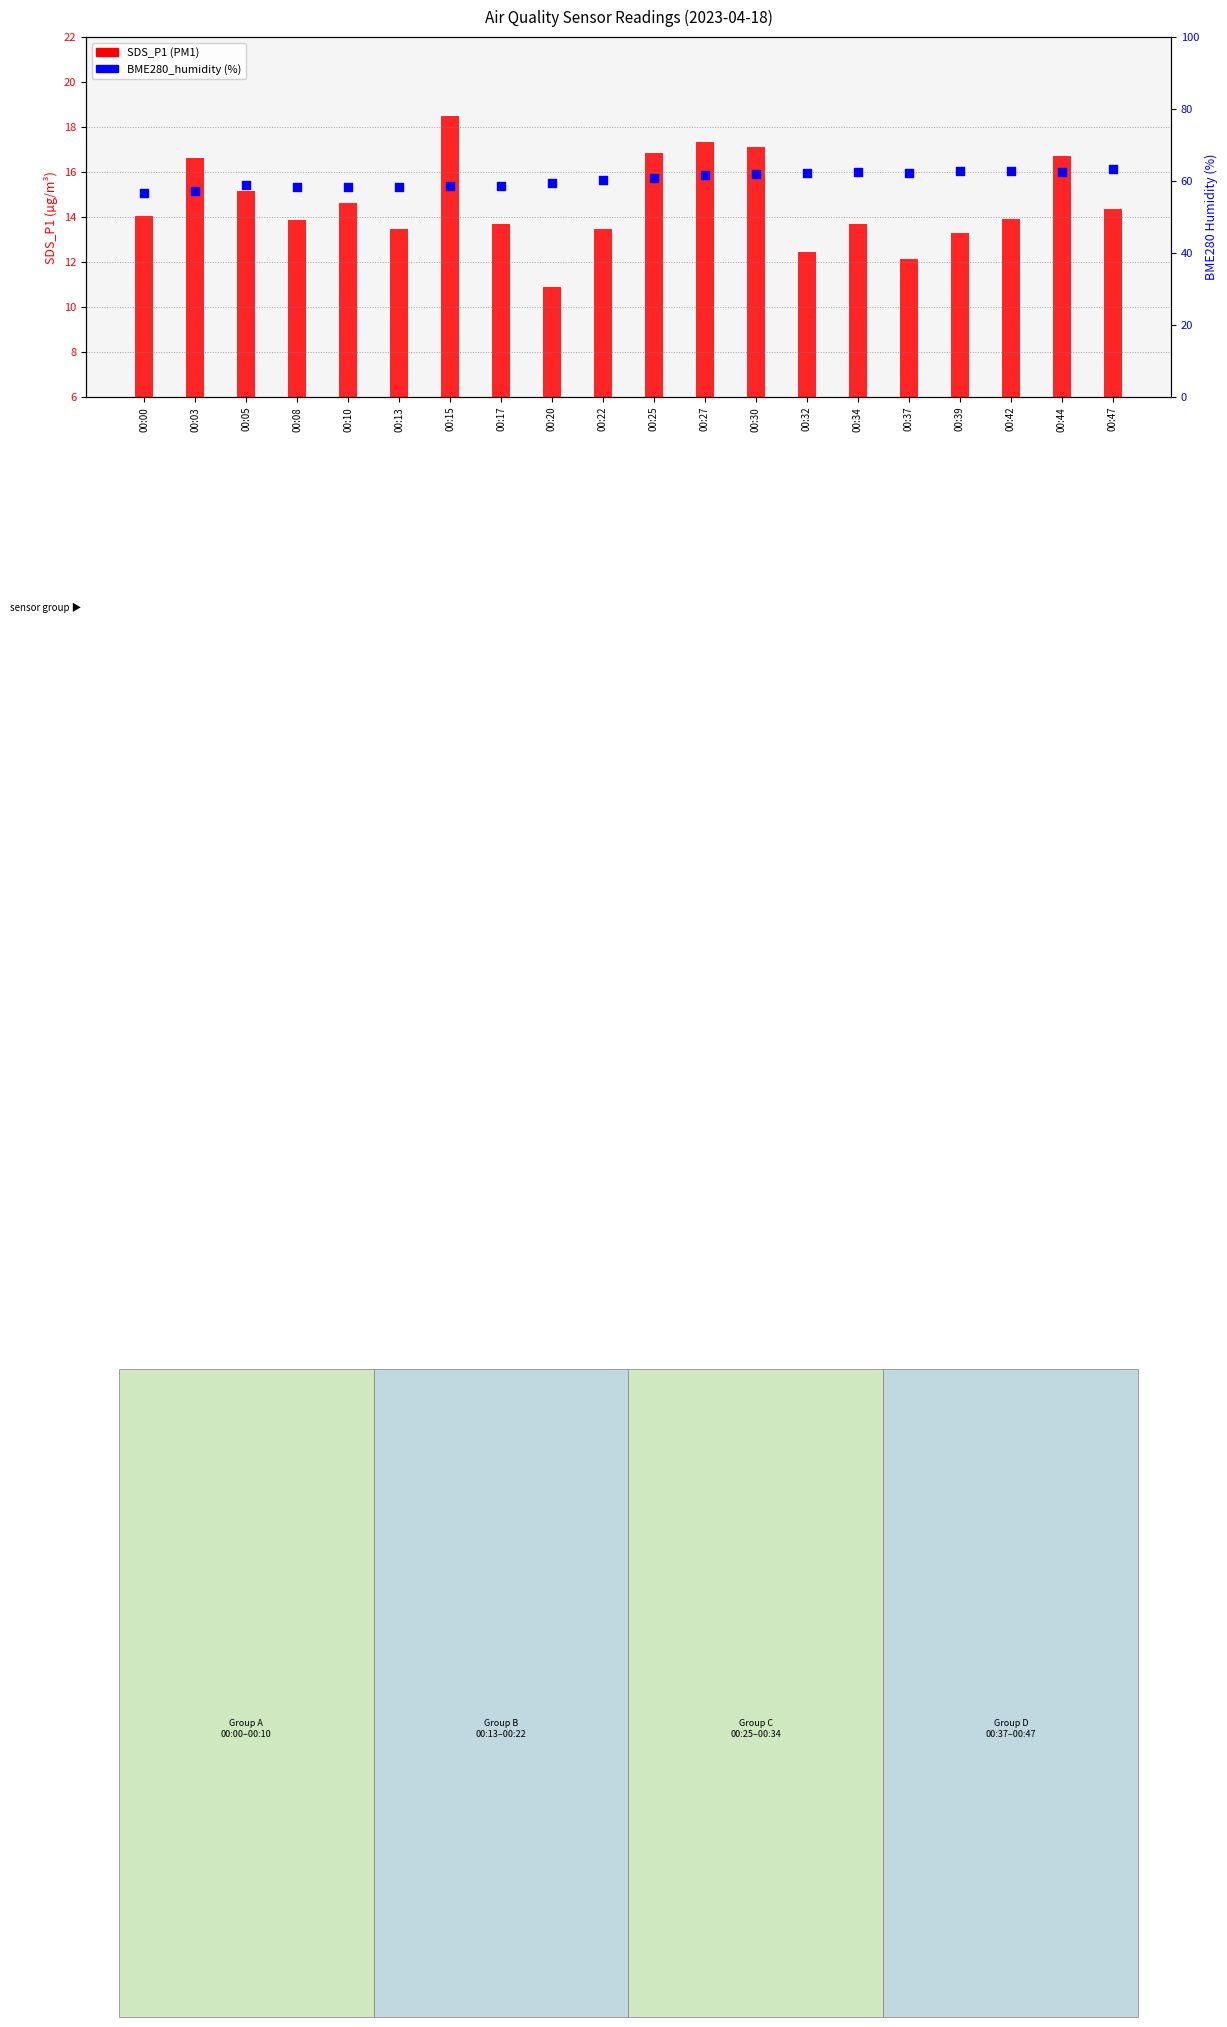

Which series contains the lowest Y value?

SDS_P1